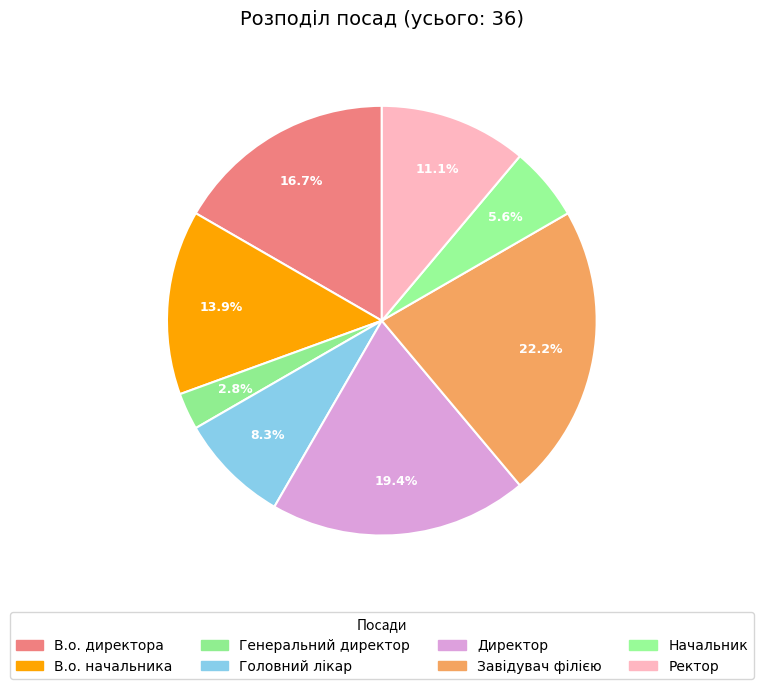

Rank the categories by value from highest to lowest.

Завідувач філією, Директор, В.о. директора, В.о. начальника, Ректор, Головний лікар, Начальник, Генеральний директор